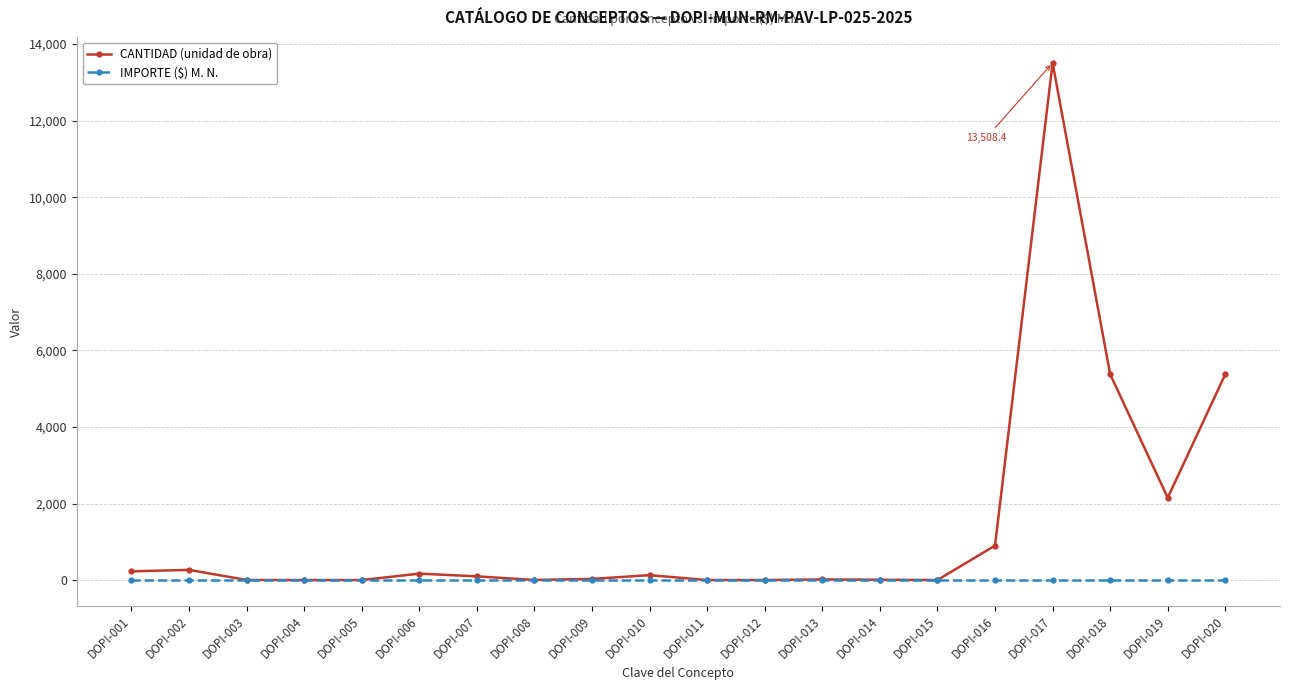

Which series has the largest range (max minus min)?

CANTIDAD (unidad de obra)